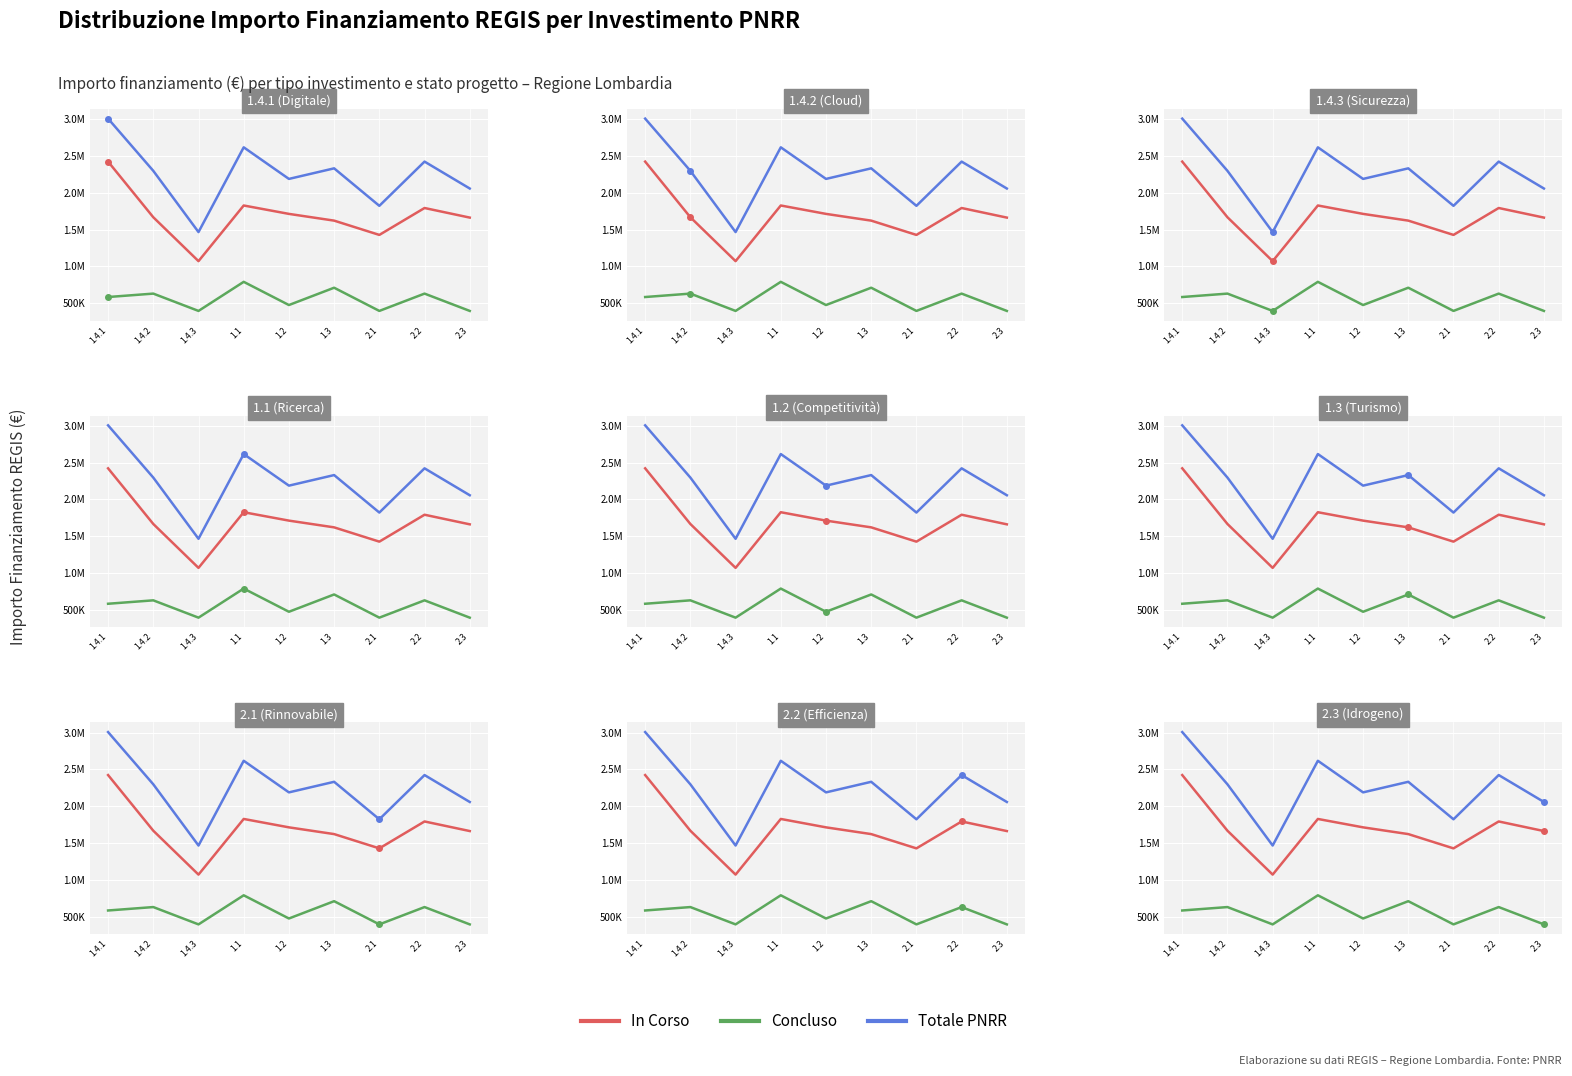

True or false: Concluso has more than 1 points higher than both neighbors.

True